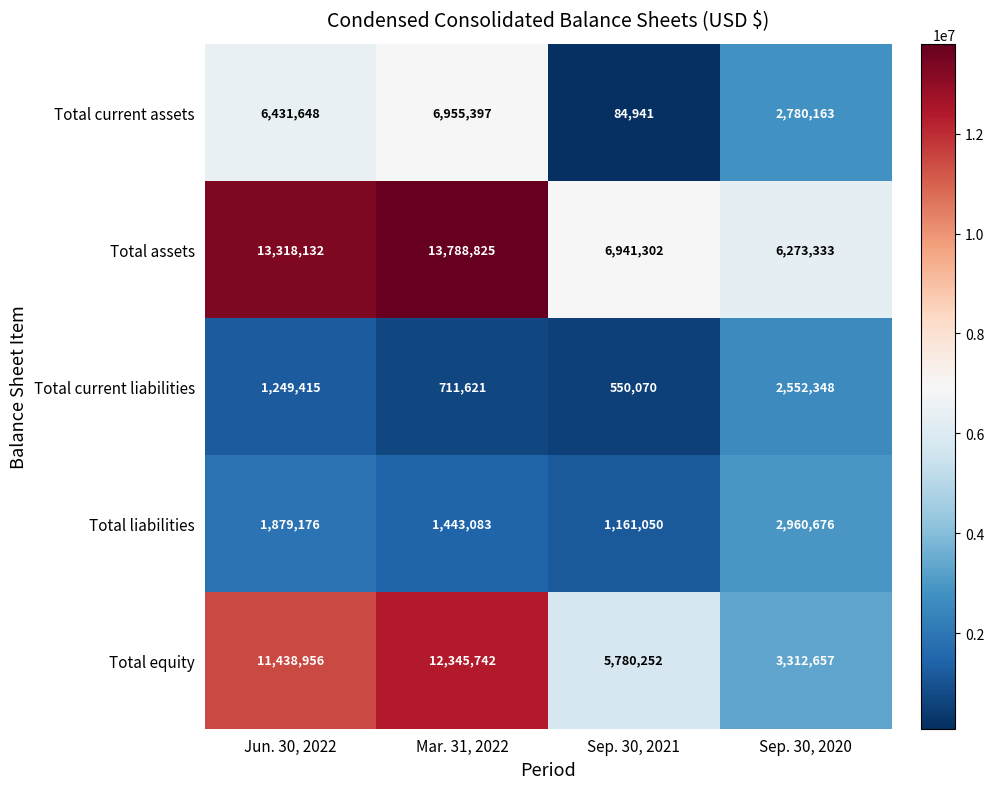

At which category does the chart reach its peak across all series?

Mar. 31, 2022